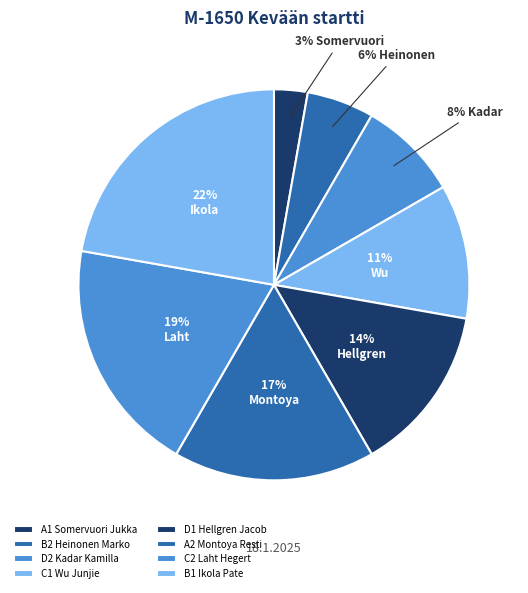

To the nearest percent, what is the combined percentage of D1 Hellgren Jacob and C1 Wu Junjie?

25%